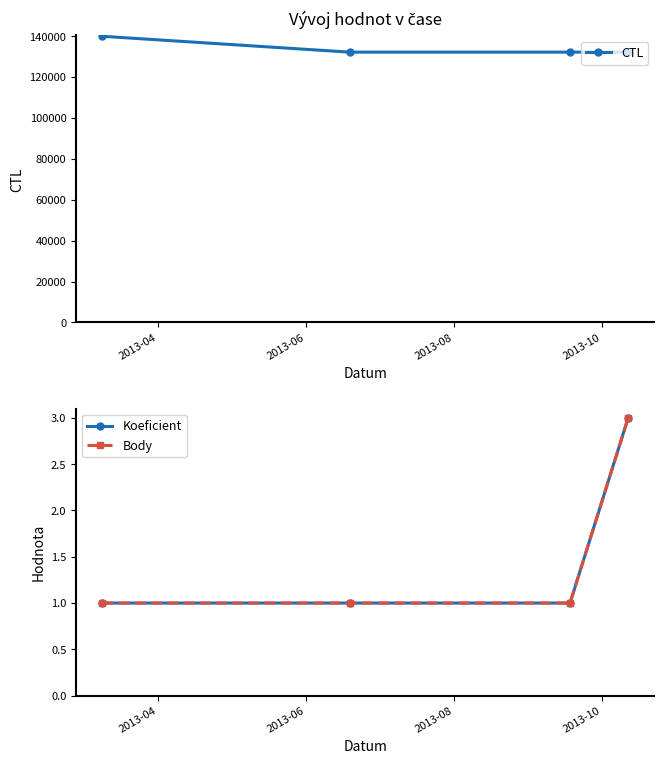

What is the value of the CTL point at the 1st from the left?

139903